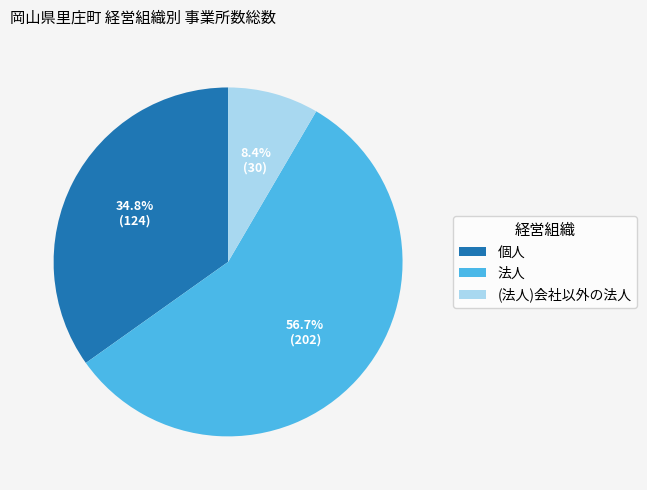

How many segments does this pie chart have?

3